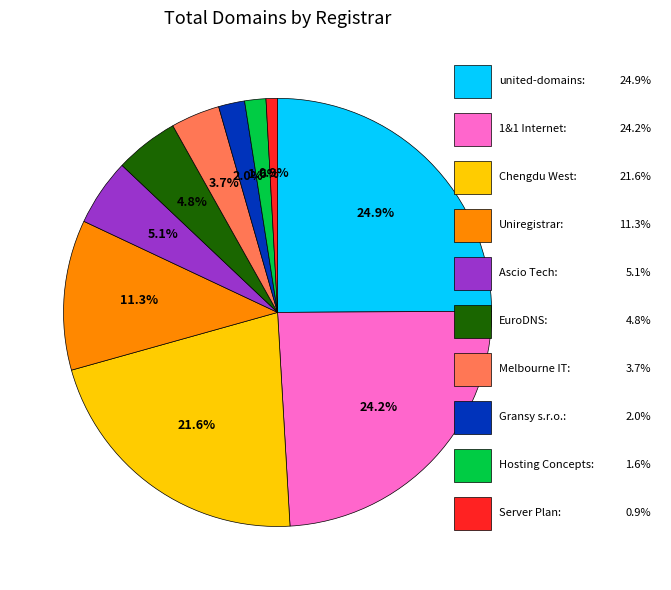

How many segments does this pie chart have?

10